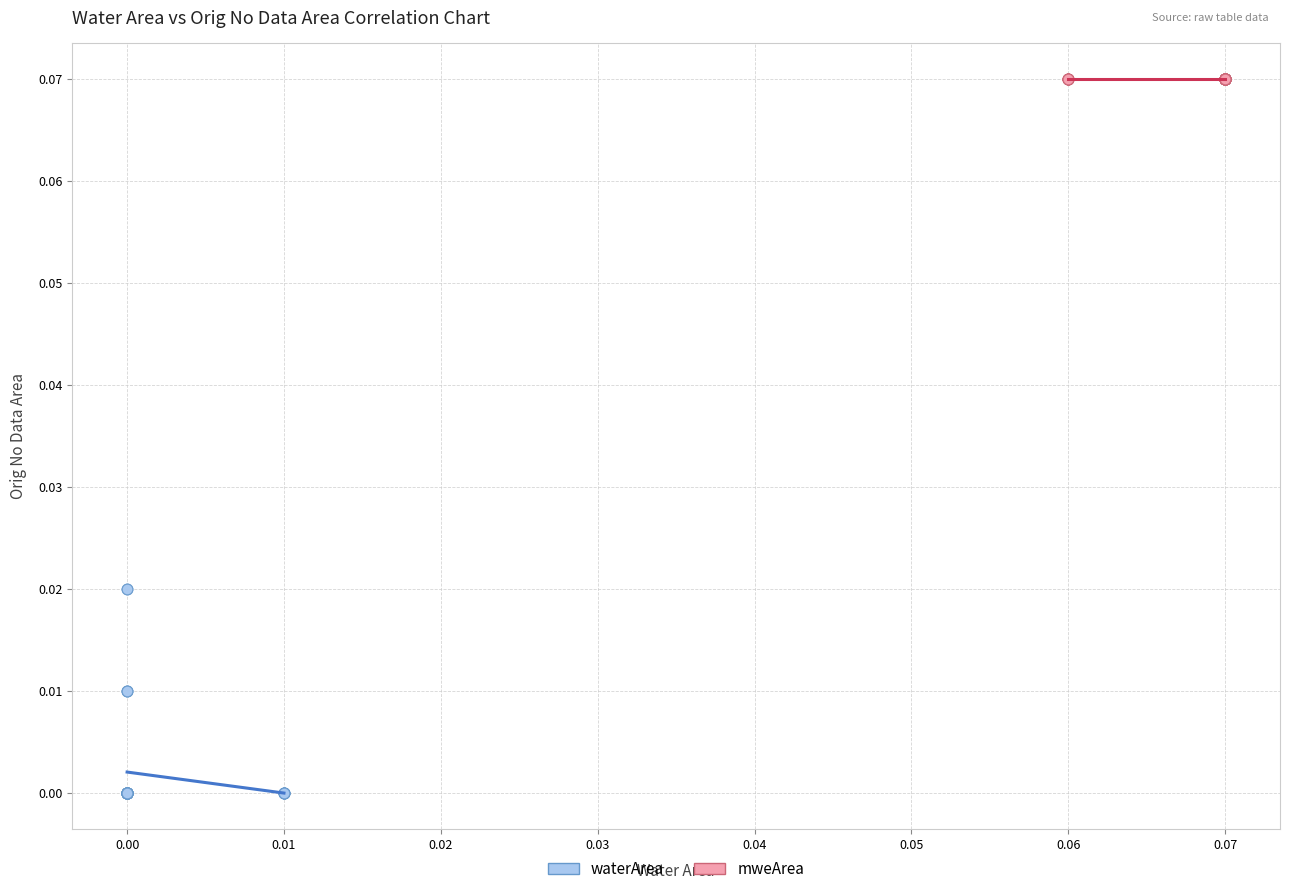

Which series contains the highest Y value?

mweArea